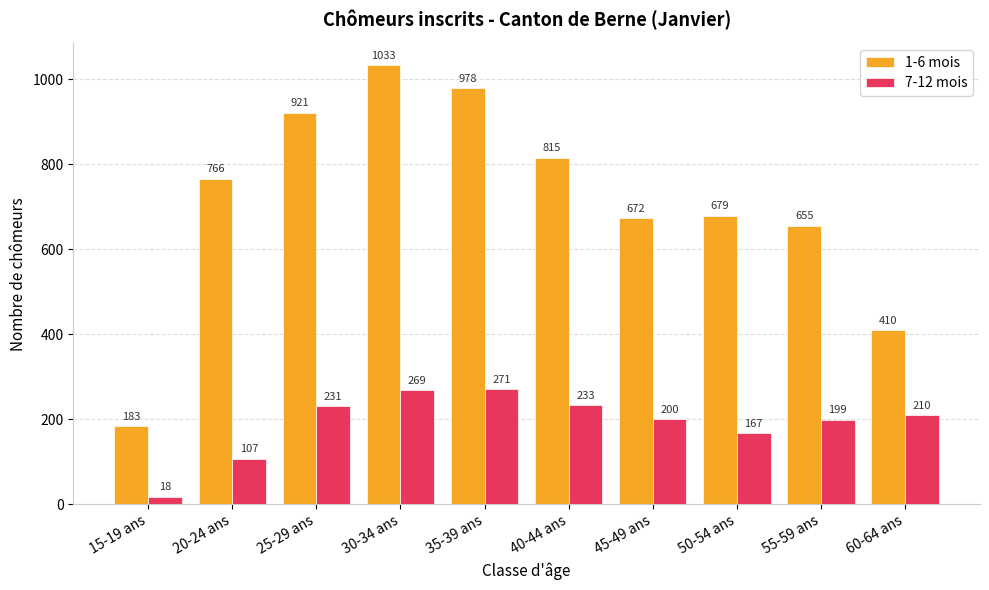

At which category is the sum across all series the highest?

30-34 ans